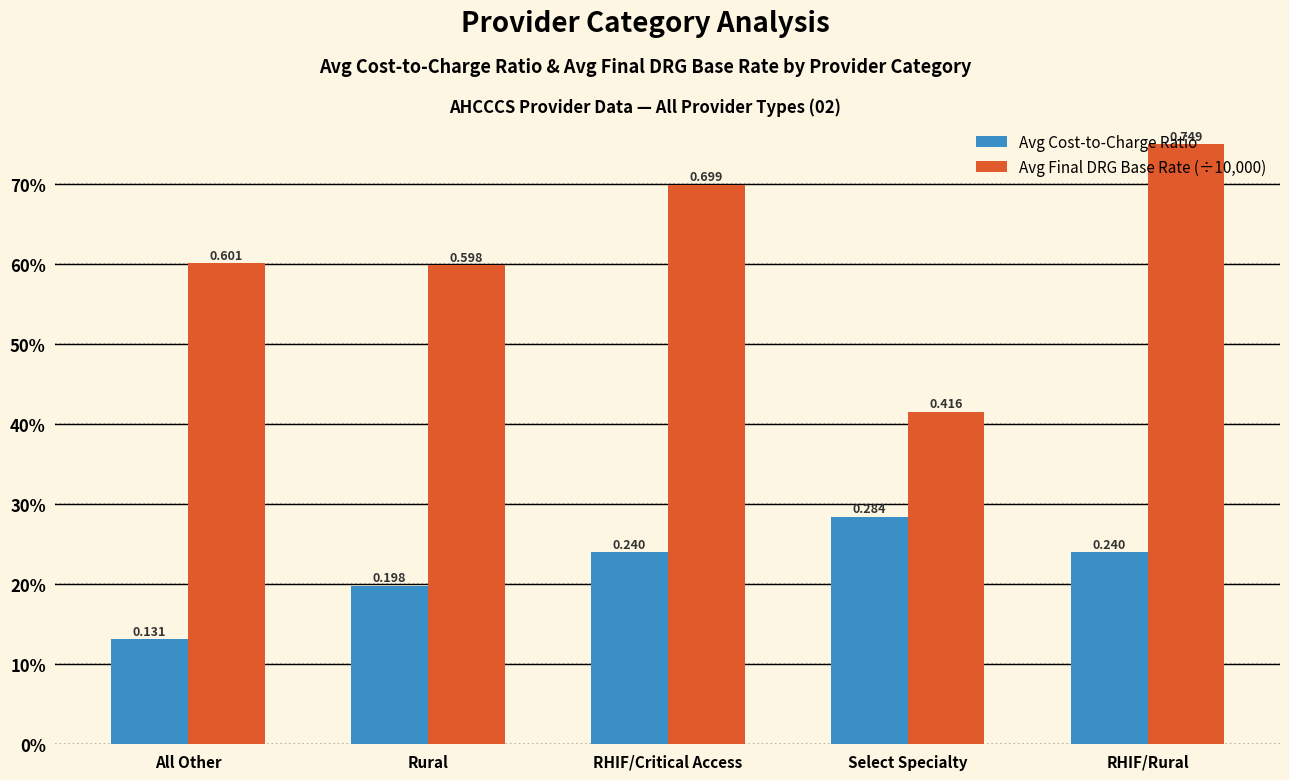

True or false: Avg Cost-to-Charge Ratio has a value of 0.2 at RHIF/Rural.

True